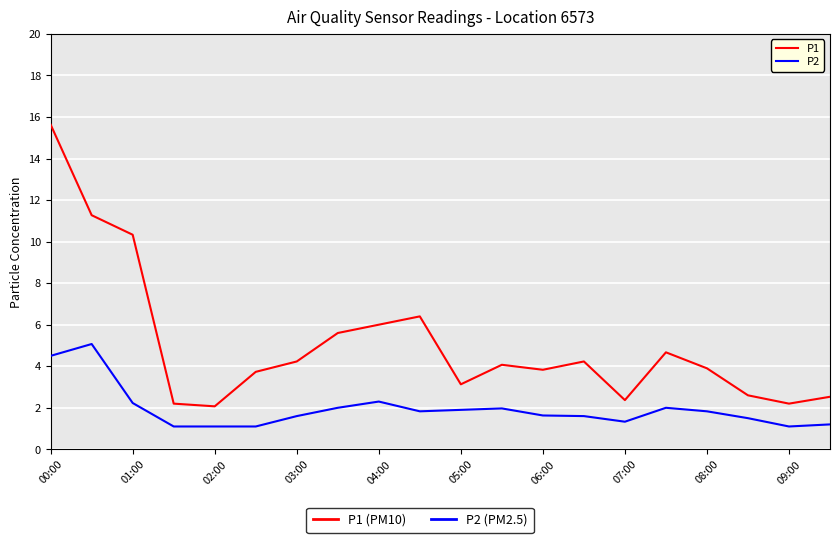

Which series has the widest spread of values?

P1